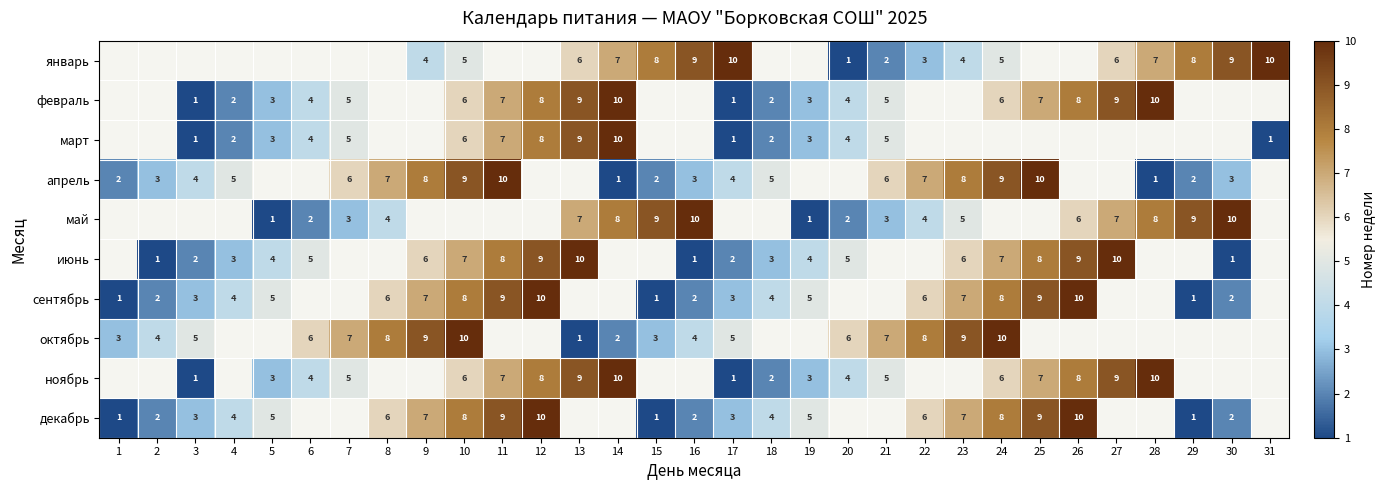

What is the greatest value displayed?

10.0